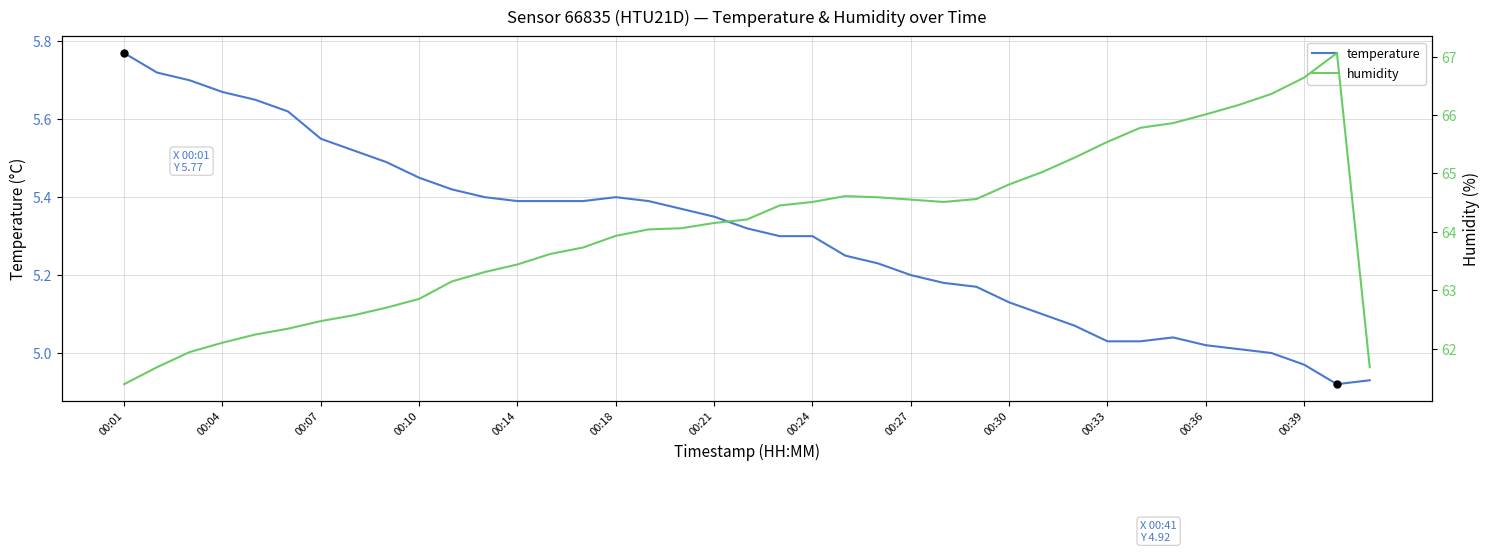

True or false: humidity has a value of 21.9 at 38.

False